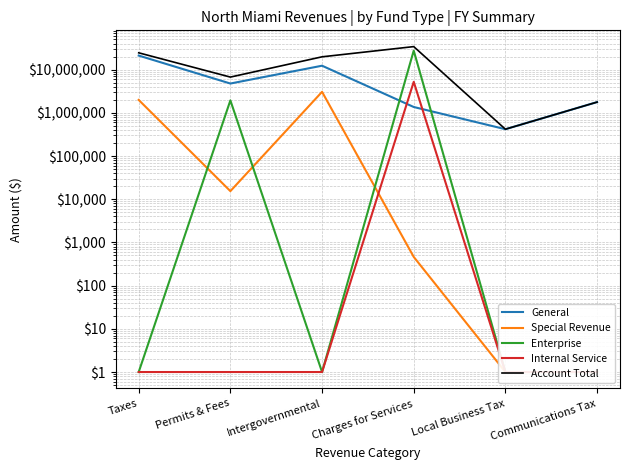

How many series are shown in this chart?

5